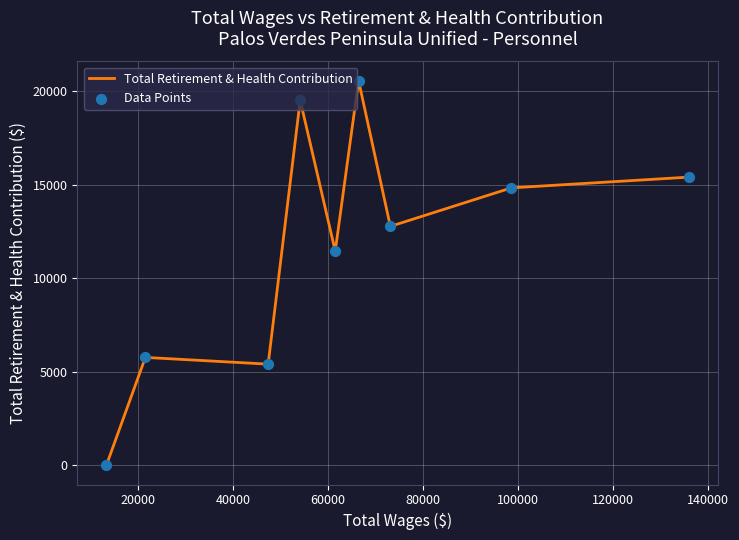

What is the greatest value displayed?

20562